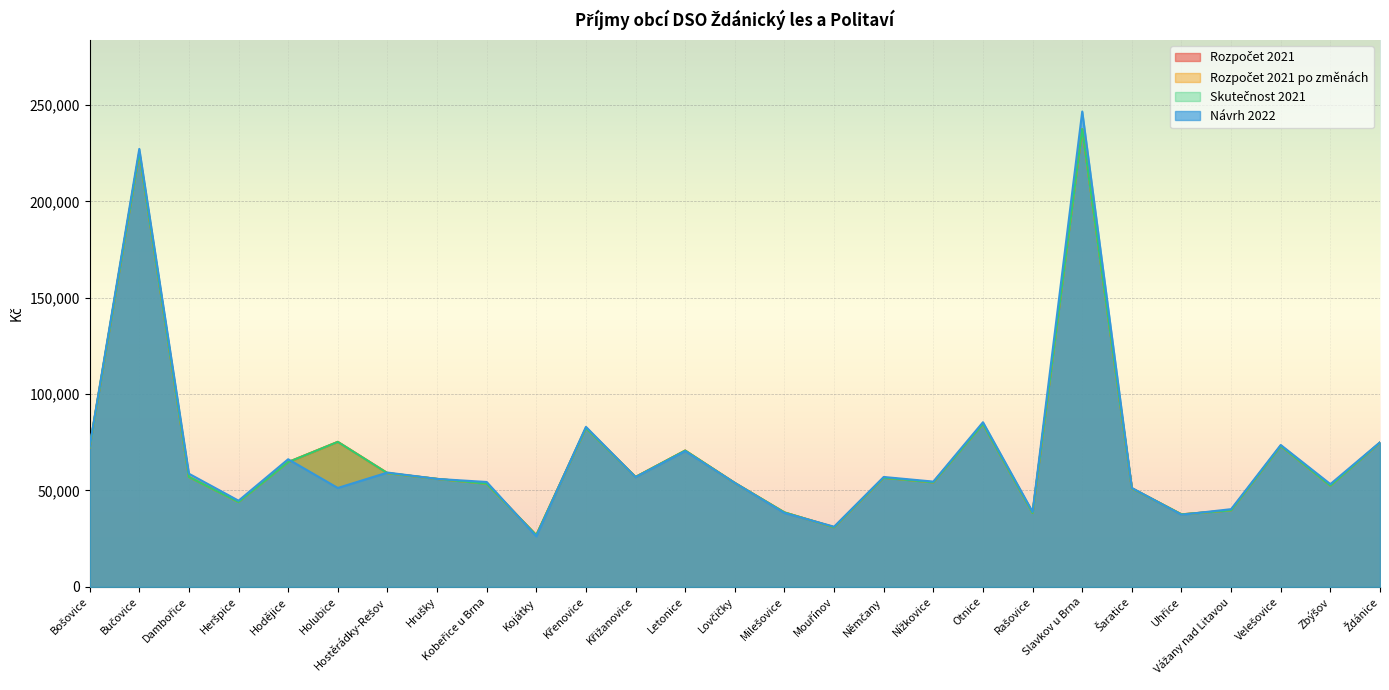

Where does the Rozpočet 2021 series first go above 56600?

Bošovice